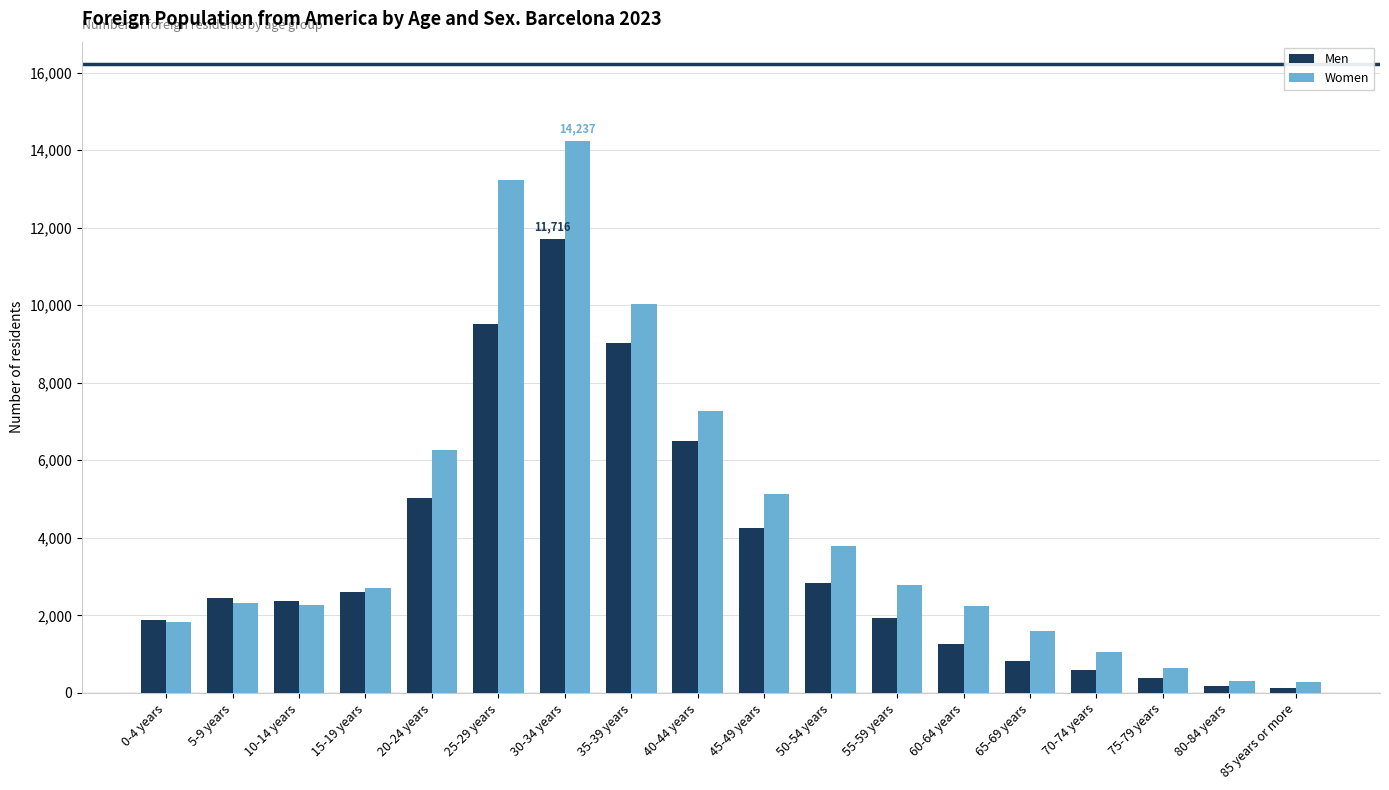

What is the sum of all Women values?

77938